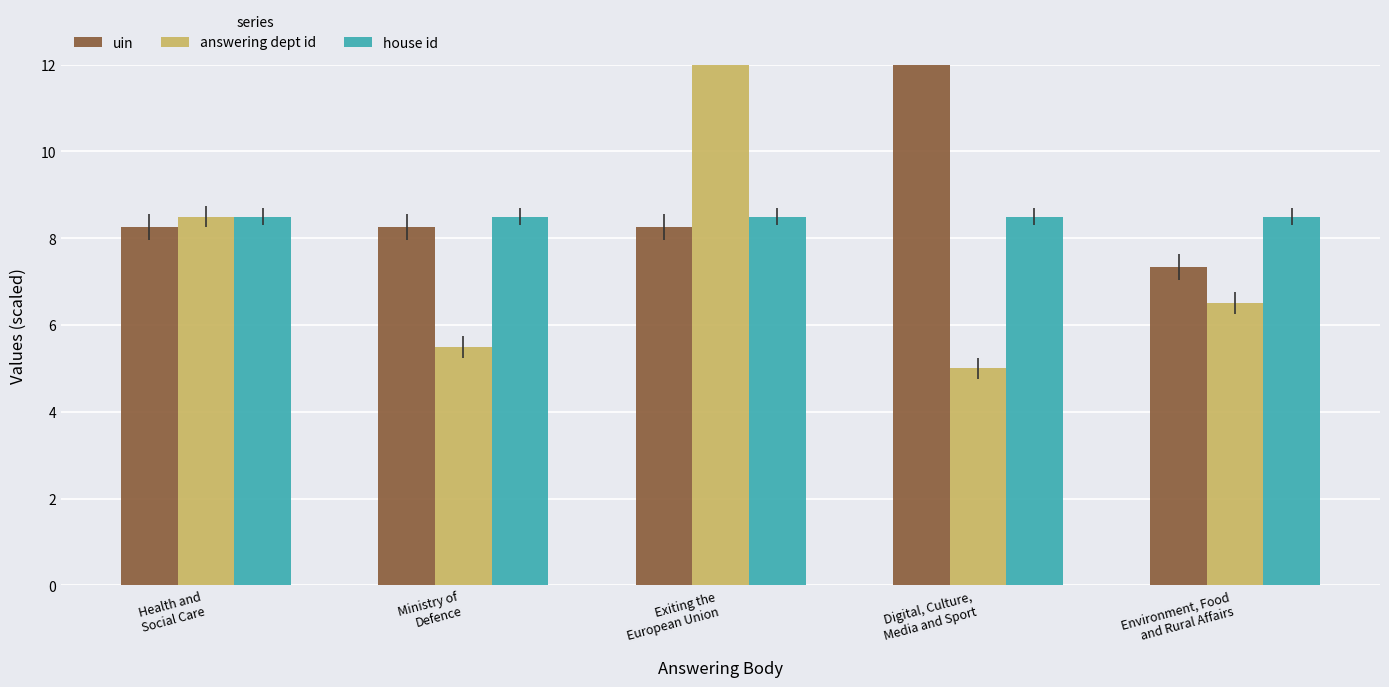

Reading left to right, list all the values displayed in this chart.

uin: Health and
Social Care=8.3	Ministry of
Defence=8.3	Exiting the
European Union=8.3	Digital, Culture,
Media and Sport=30.3	Environment, Food
and Rural Affairs=7.3
answering dept id: Health and
Social Care=8.5	Ministry of
Defence=5.5	Exiting the
European Union=101.5	Digital, Culture,
Media and Sport=5.0	Environment, Food
and Rural Affairs=6.5
house id: Health and
Social Care=8.5	Ministry of
Defence=8.5	Exiting the
European Union=8.5	Digital, Culture,
Media and Sport=8.5	Environment, Food
and Rural Affairs=8.5